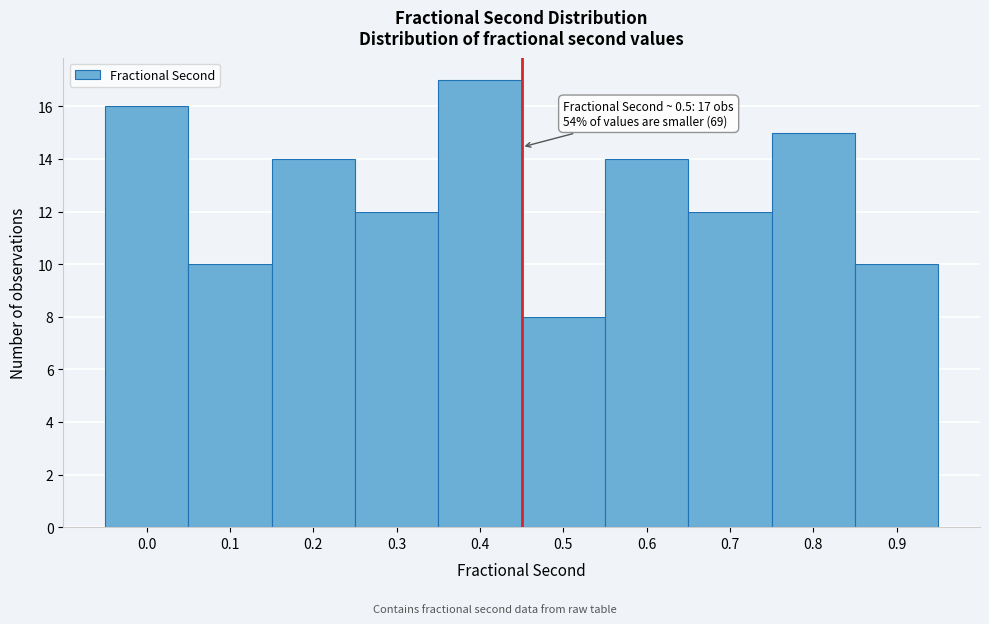

Reading left to right, list all the values displayed in this chart.

0.0=16	0.1=10	0.2=14	0.3=12	0.4=17	0.5=8	0.6=14	0.7=12	0.8=15	0.9=10